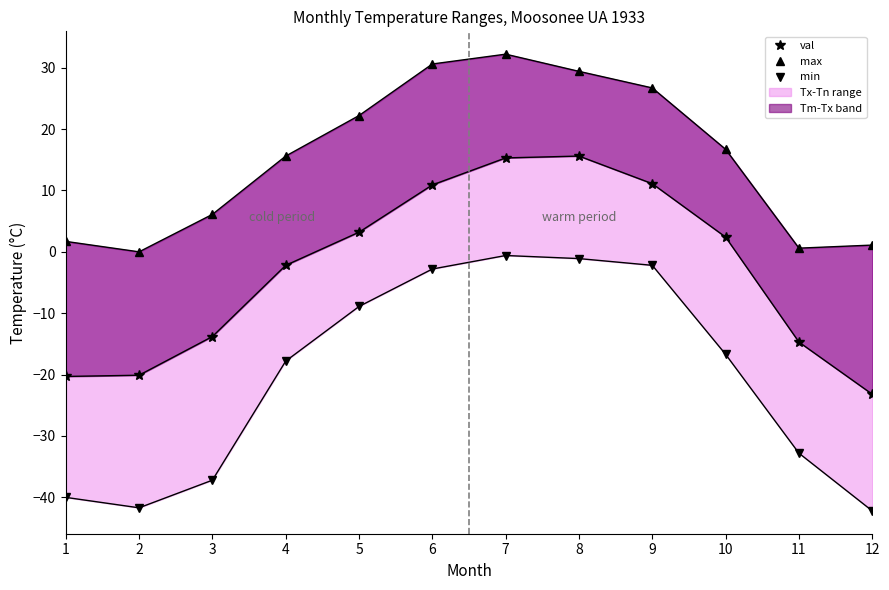

Reading left to right, transcribe all the data shown in this chart.

max (Tx): 1=1.7	2=0.0	3=6.1	4=15.6	5=22.2	6=30.6	7=32.2	8=29.4	9=26.7	10=16.7	11=0.6	12=1.1
val (Tm): 1=-20.3	2=-20.1	3=-13.8	4=-2.2	5=3.2	6=10.9	7=15.3	8=15.6	9=11.1	10=2.4	11=-14.7	12=-23.2
min (Tn): 1=-40.0	2=-41.7	3=-37.2	4=-17.8	5=-8.9	6=-2.8	7=-0.6	8=-1.1	9=-2.2	10=-16.7	11=-32.8	12=-42.2